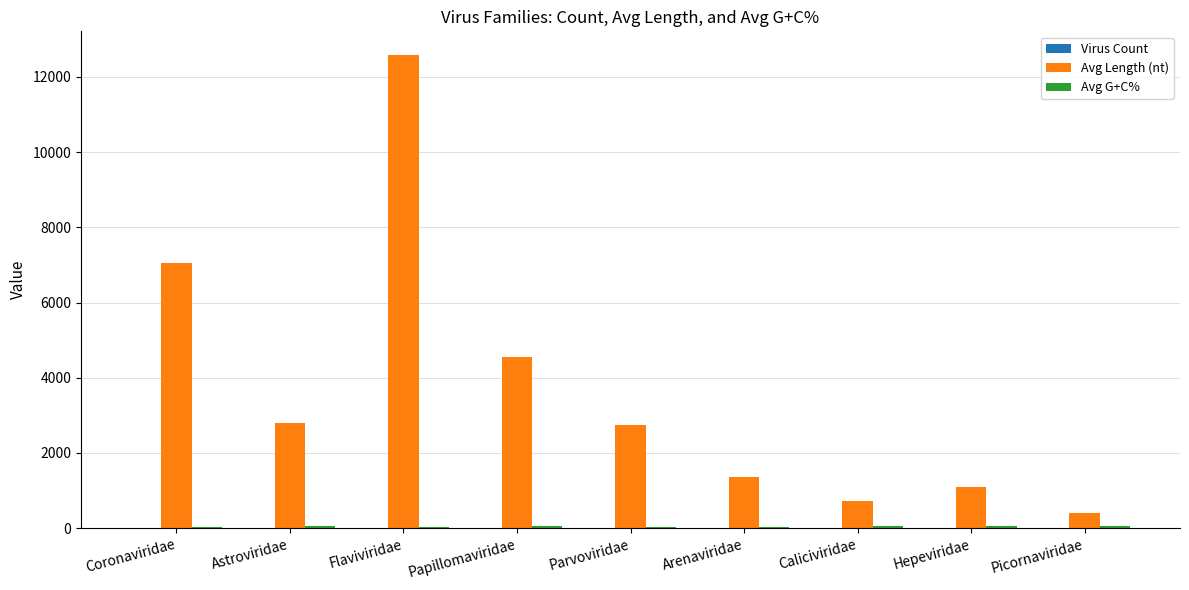

What is the sum of all Avg Length (nt) values?

33334.0